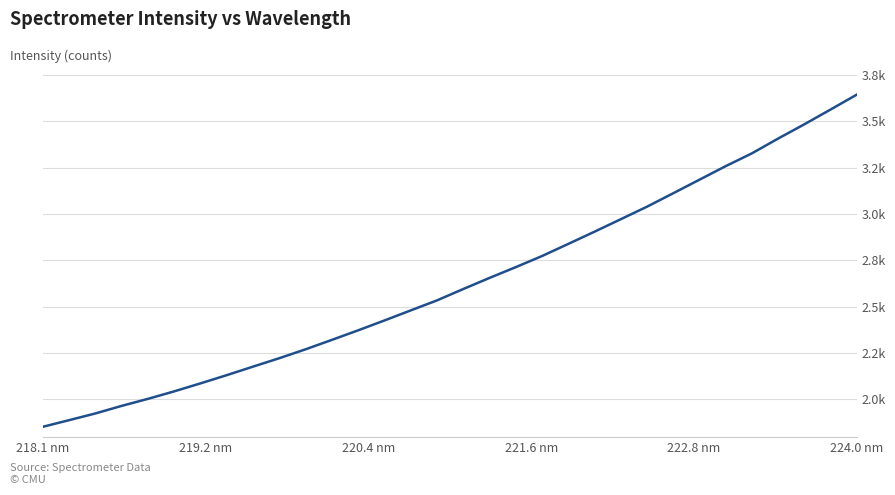

Does the chart have visible grid lines?

Yes